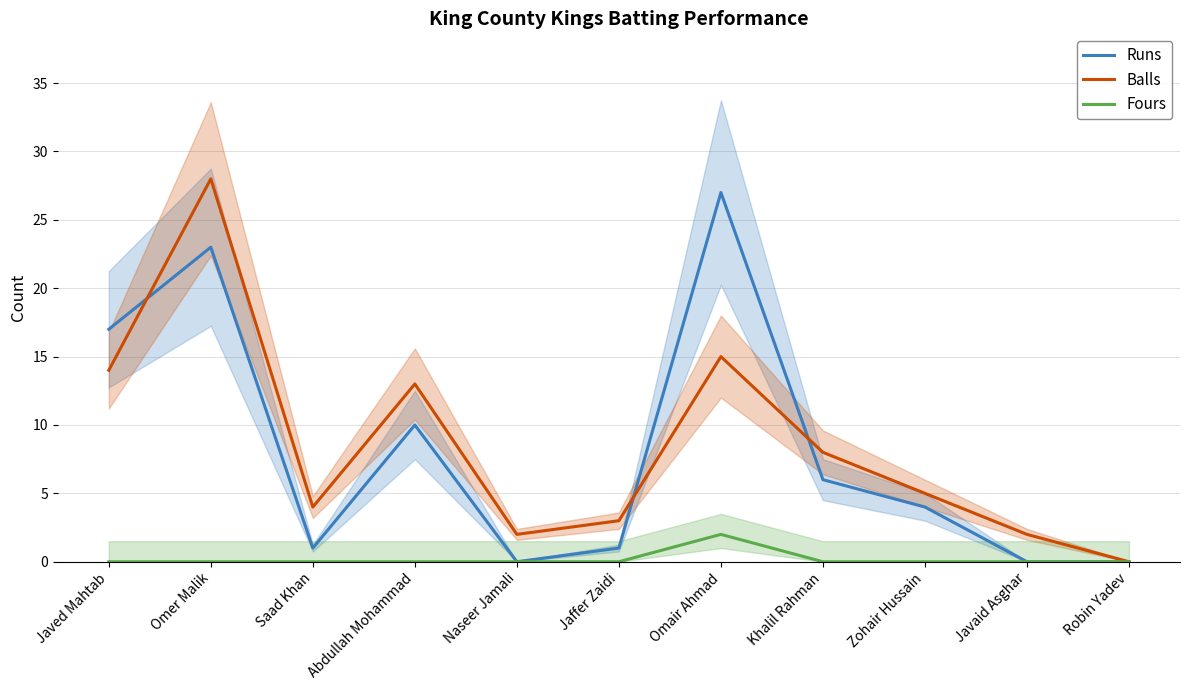

Between Javed Mahtab and Abdullah Mohammad, which series saw the biggest shift?

Runs